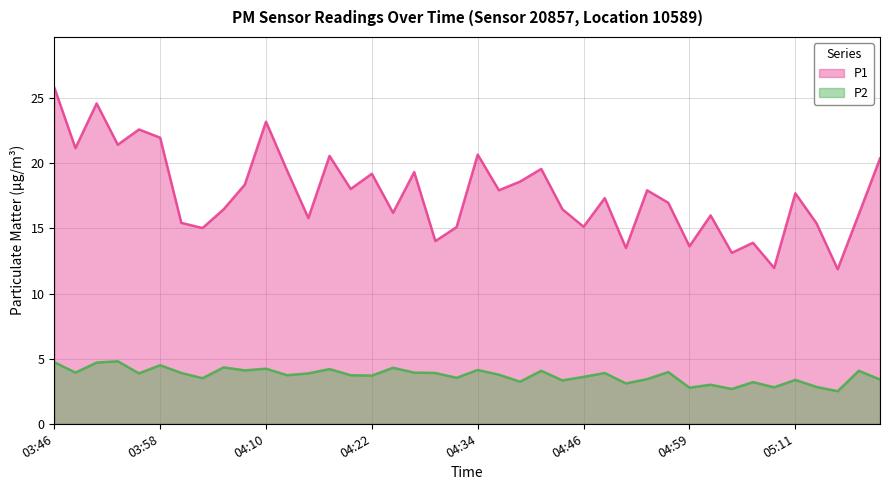

At which category does P2 reach its first local peak?

03:53